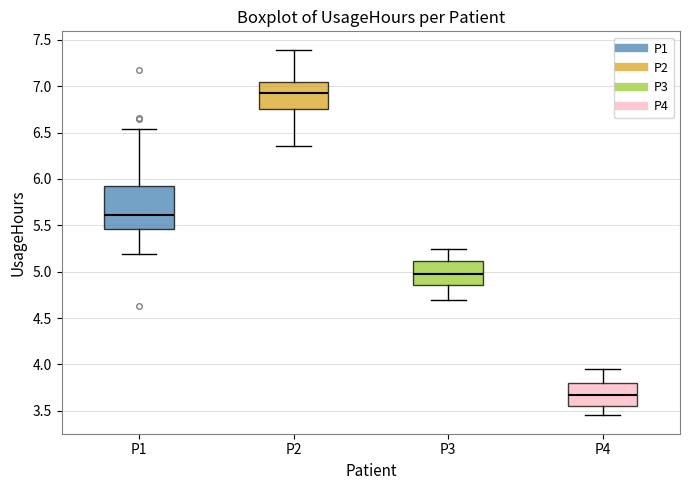

Which box is the tallest, from its lower edge to its upper edge?

P1